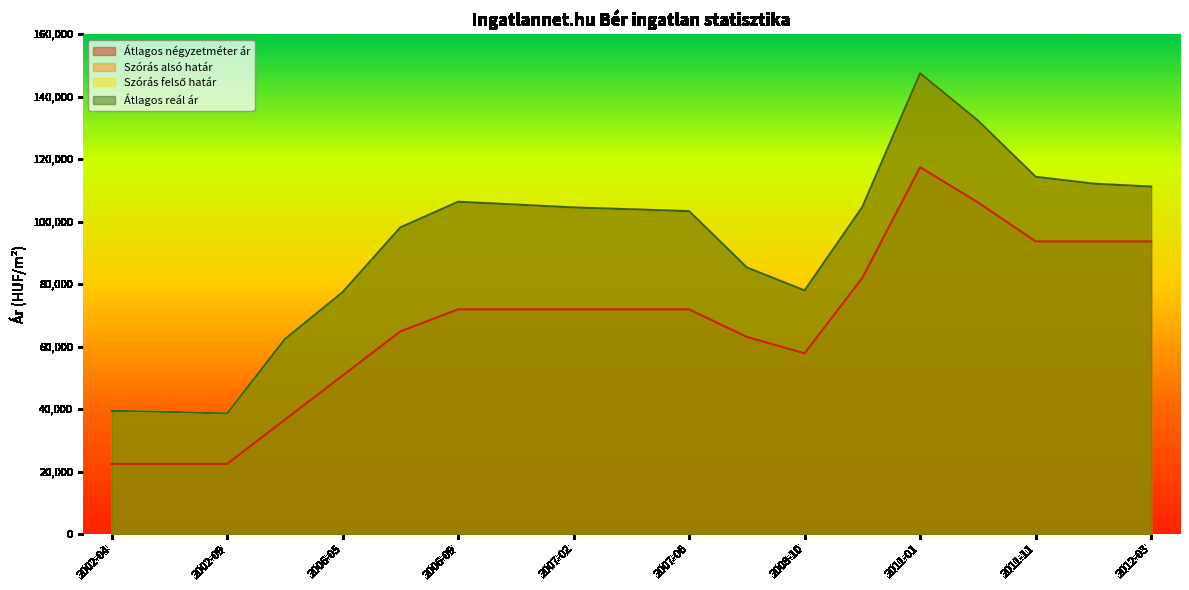

Does the chart display data point markers on the line(s)?

No